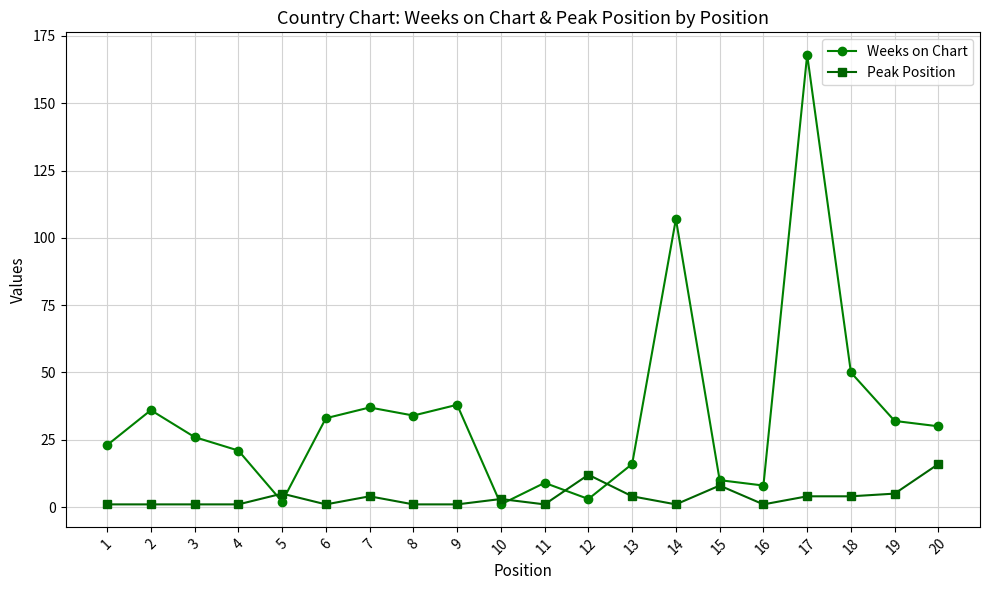

Between 18 and 19, which series saw the biggest shift?

Weeks on Chart